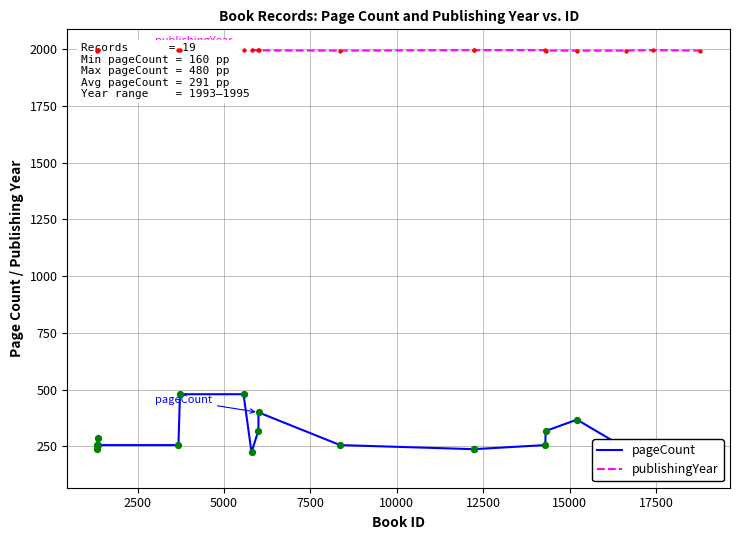

Which series has the largest total across all categories?

publishingYear